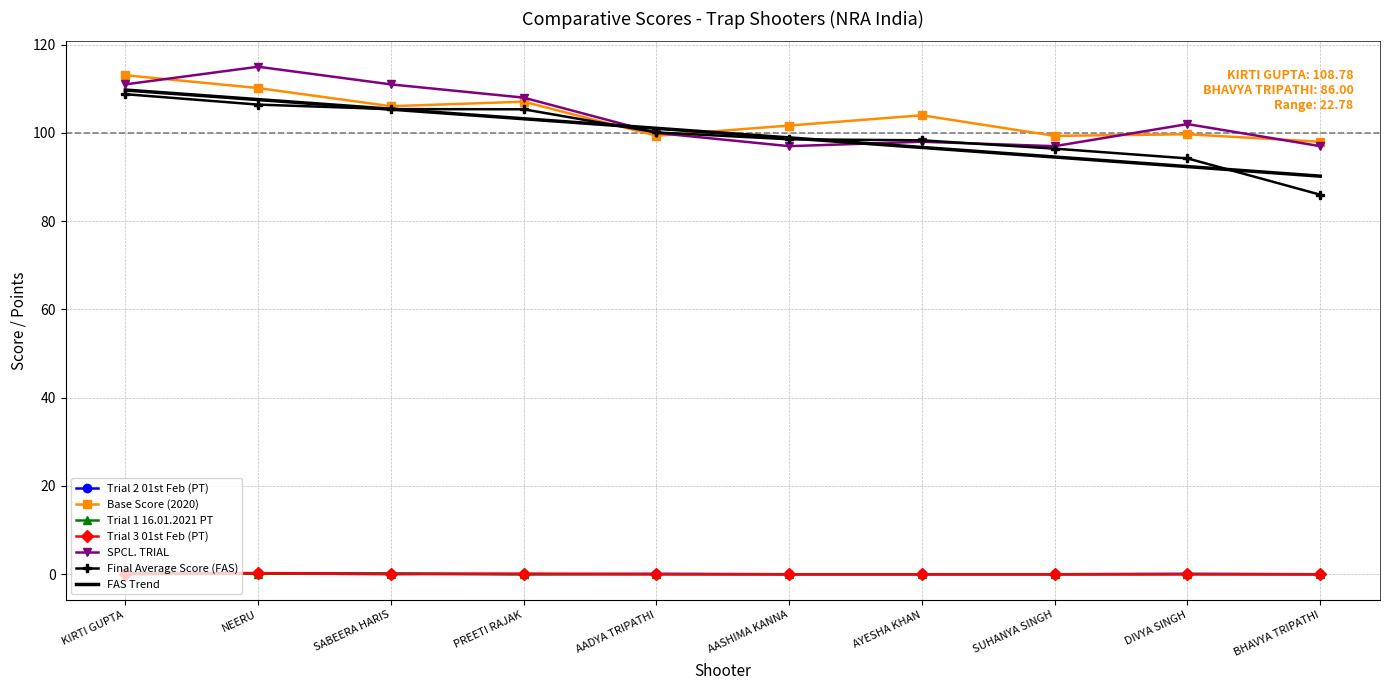

What is the total value across all series at SUHANYA SINGH?

387.3